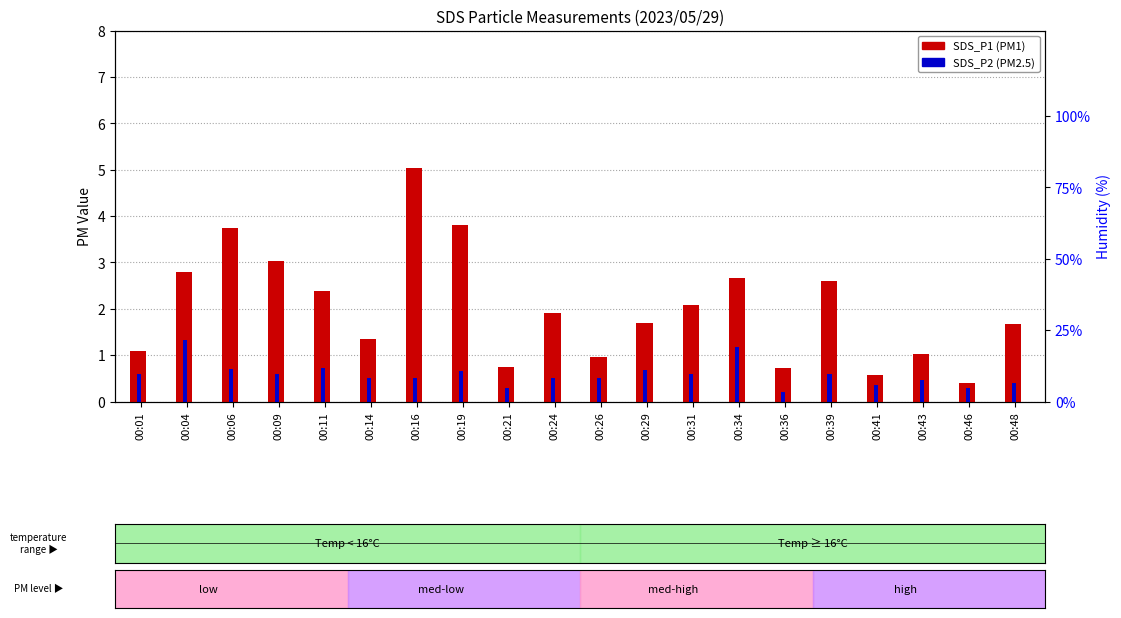

Between 00:26 and 00:36, which series saw the biggest shift?

SDS_P2 (PM2.5)